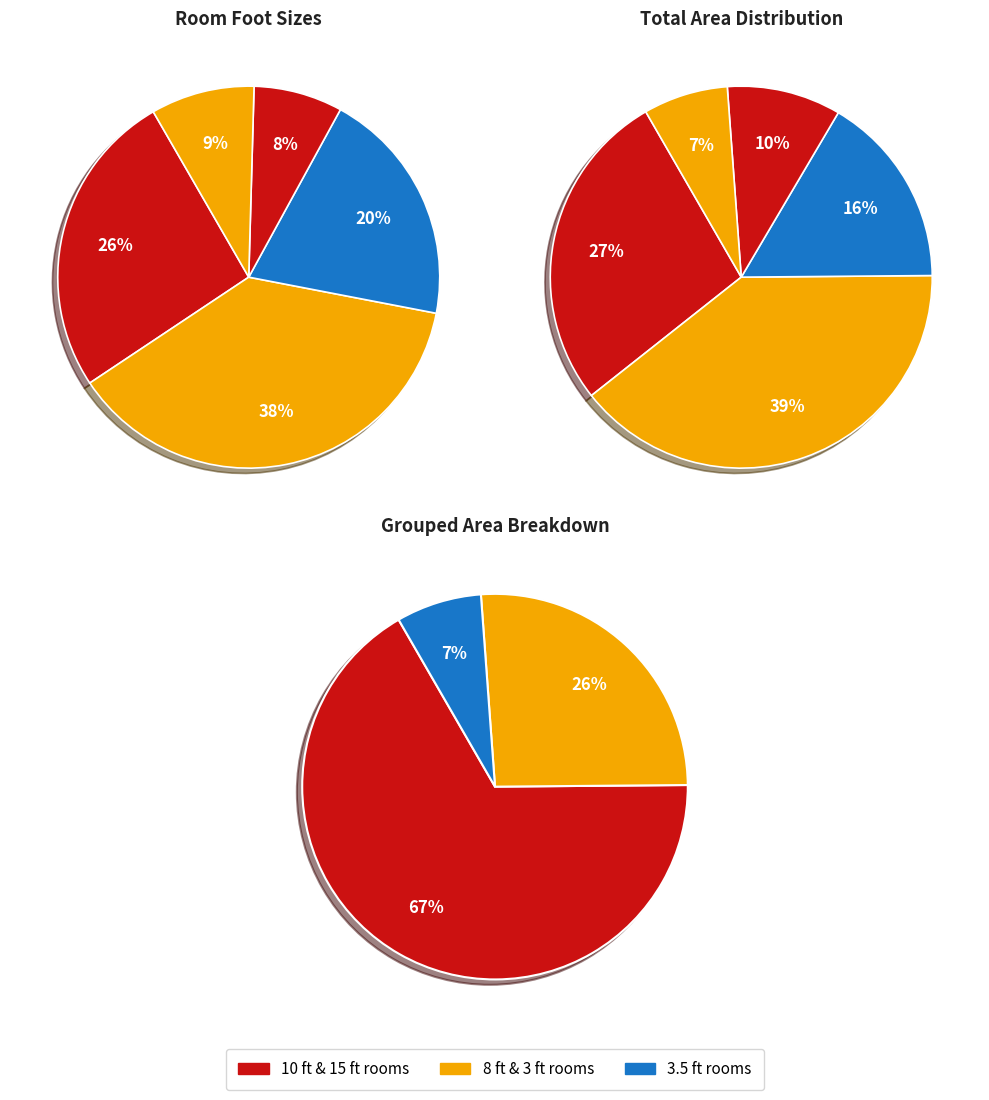

What is the change in value from 15 to 3?

-12.0